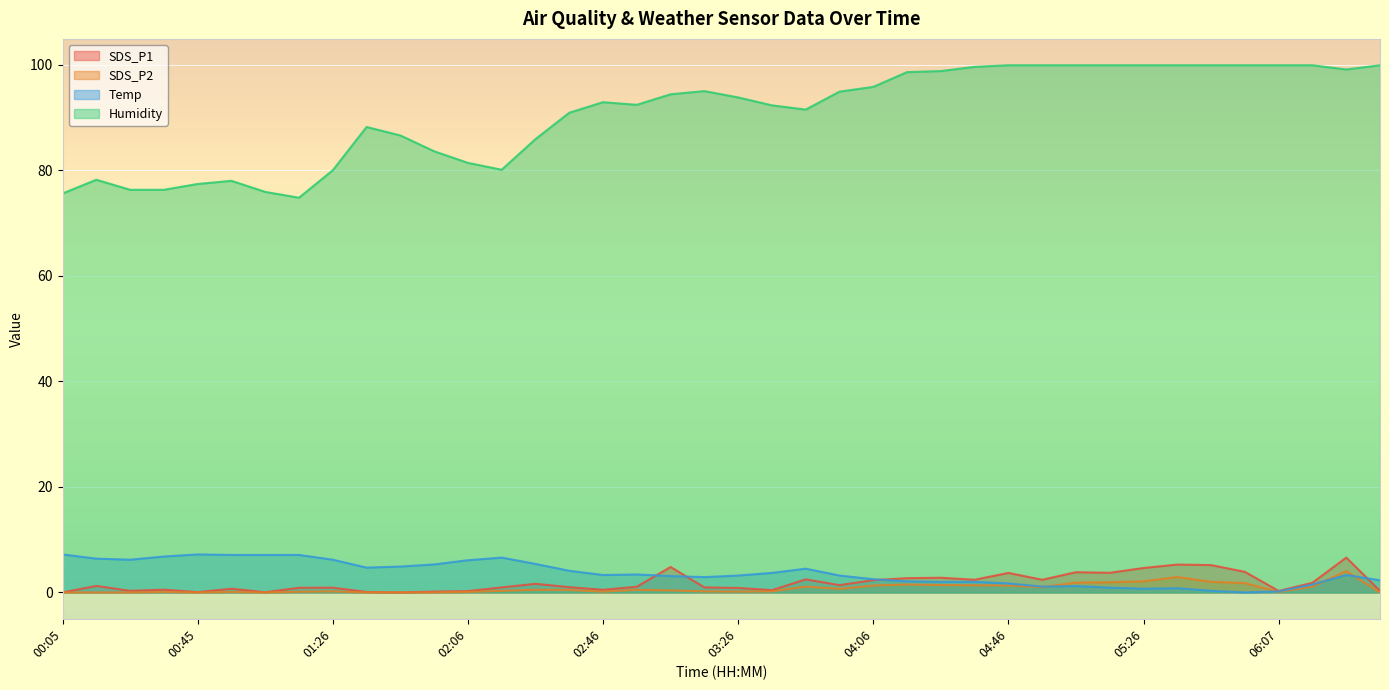

What is the maximum value shown in the chart?

99.9